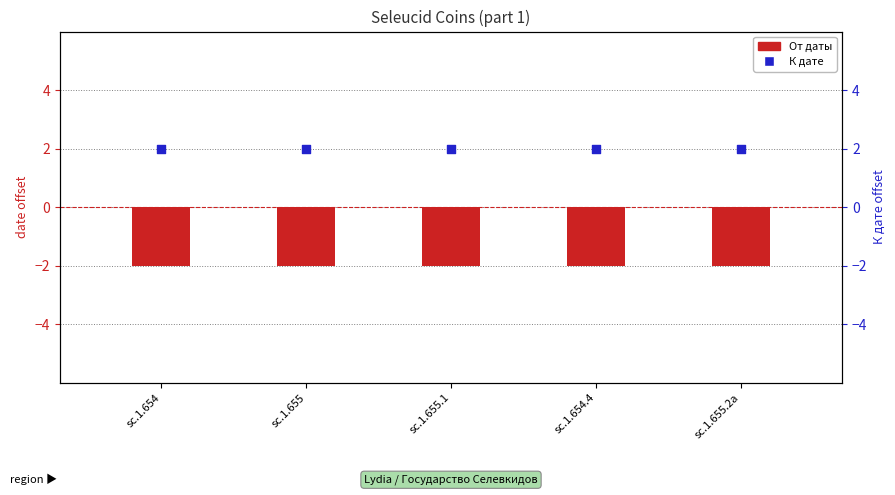

Is the value of От даты at sc.1.655.2a greater than the value of К дате at sc.1.654.4?

No